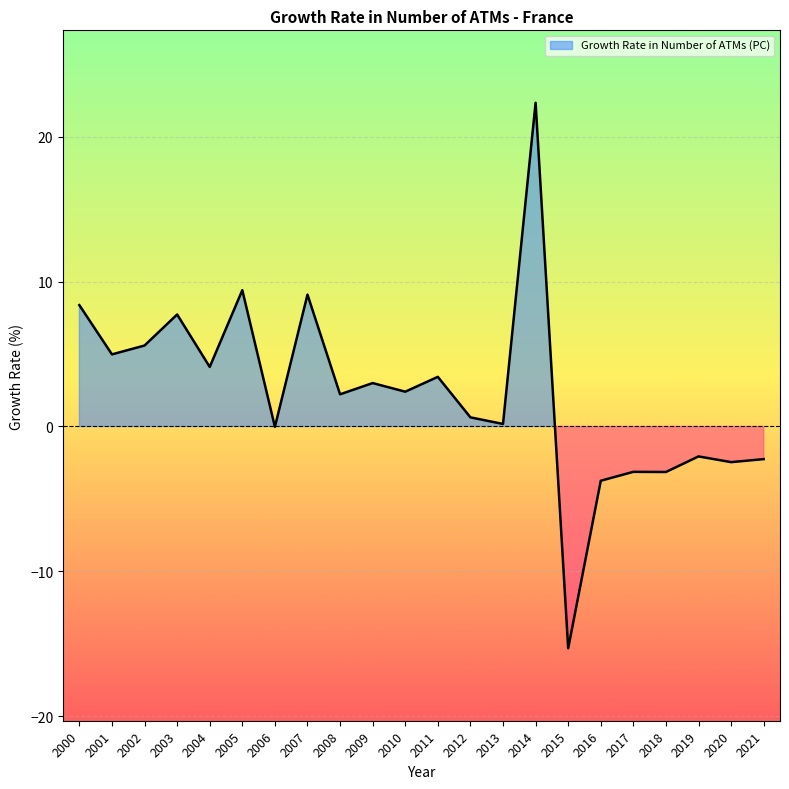

What is the difference between the maximum and second lowest values?

26.1